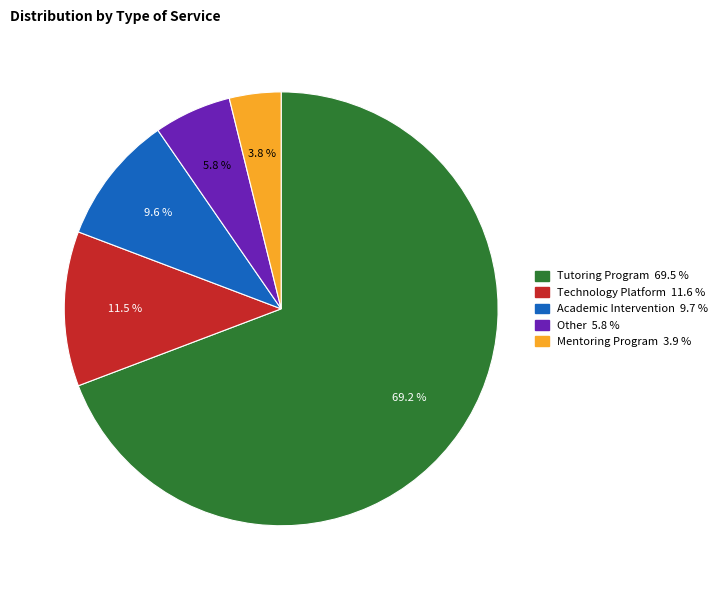

To the nearest percent, what percentage of the pie is Other?

6%